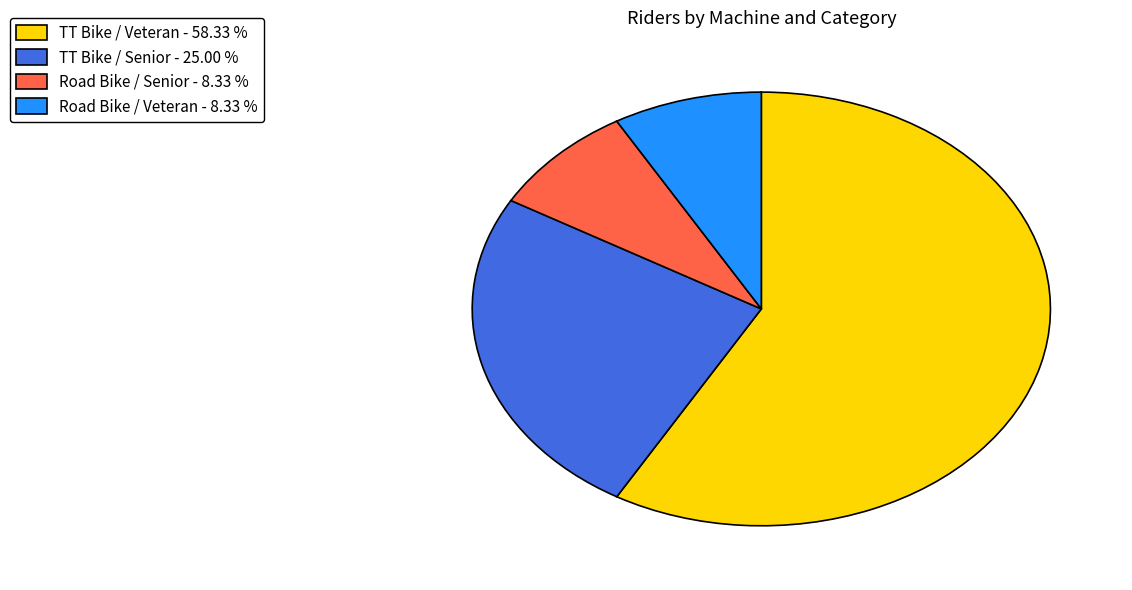

Which category has the biggest portion of the pie?

TT Bike / Veteran - 58.33 %